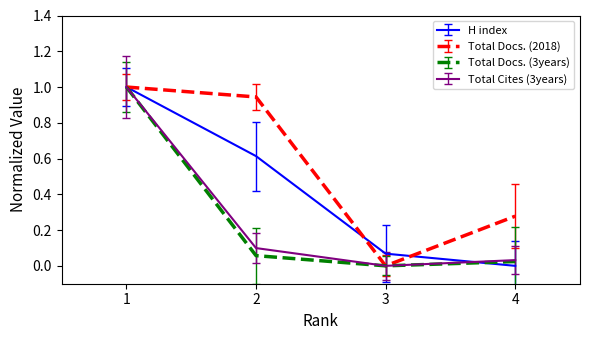

How many interior local valleys does the Total Docs. (2018) series have?

1